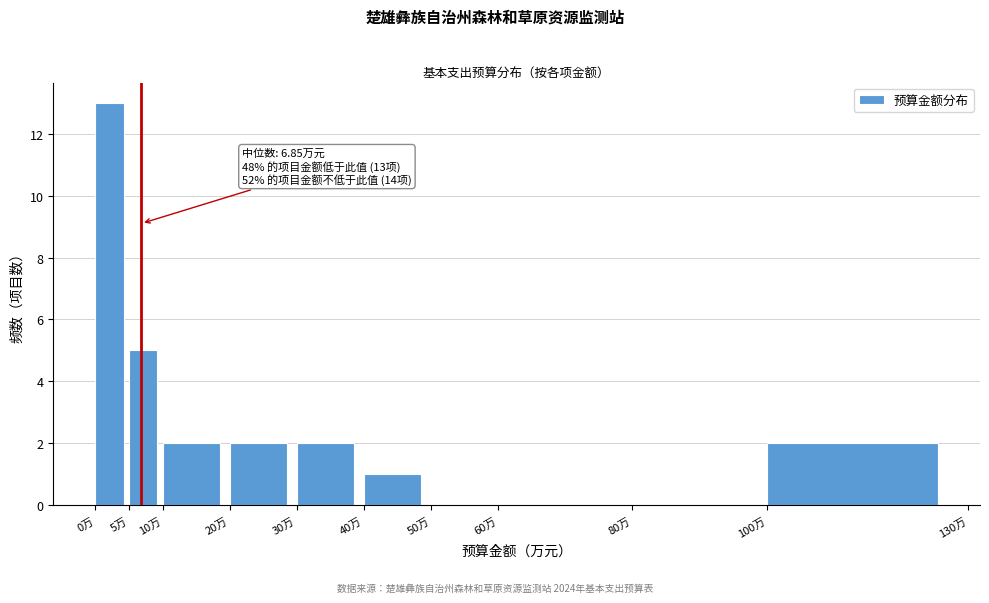

Over which range of the x-axis is the bar tallest?

0 to 5